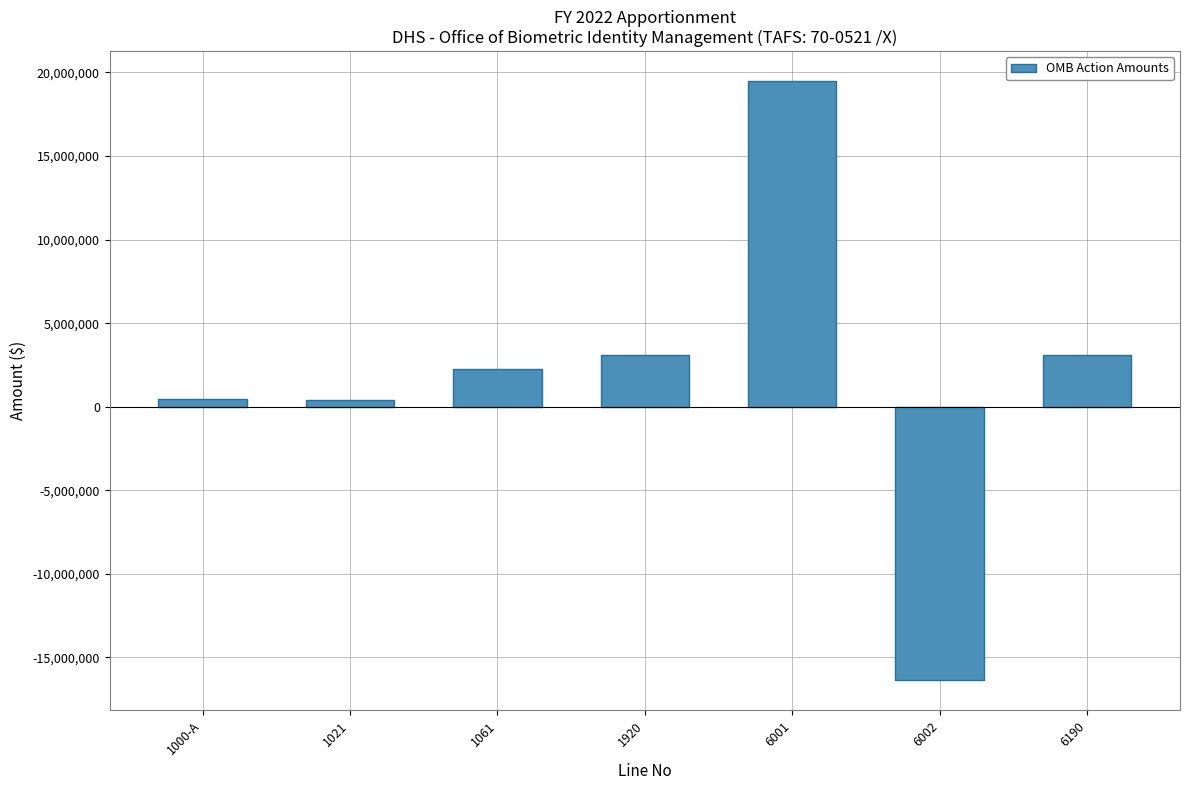

Where is the data nearest to the value 1555351?

1061